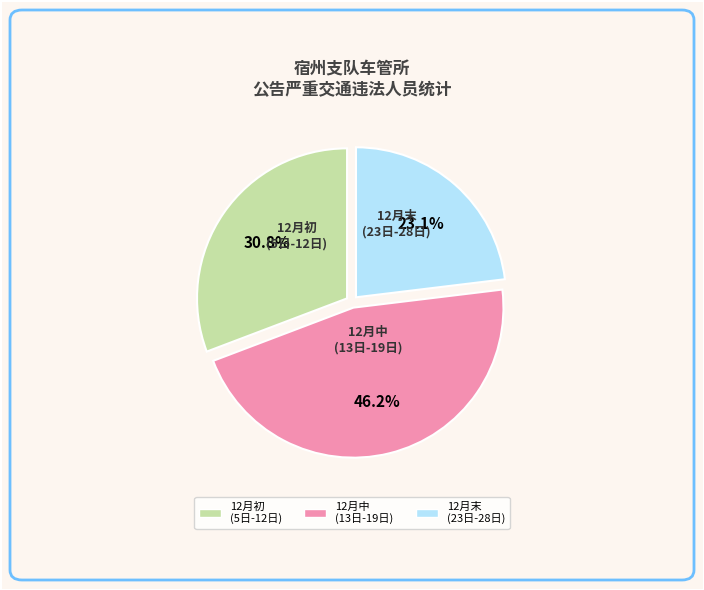

Rank the categories by value from highest to lowest.

12月中 (13日-19日), 12月初 (5日-12日), 12月末 (23日-28日)